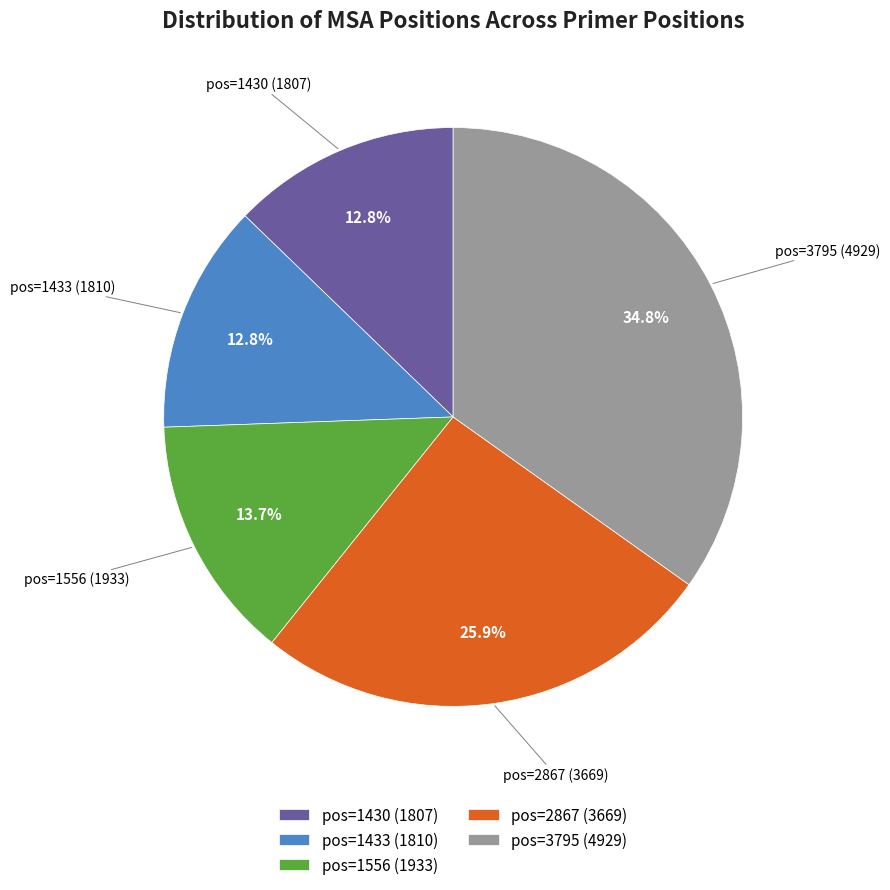

Approximately how many times larger is the value at pos=2867 (3669) compared to pos=1430 (1807)?

2.0